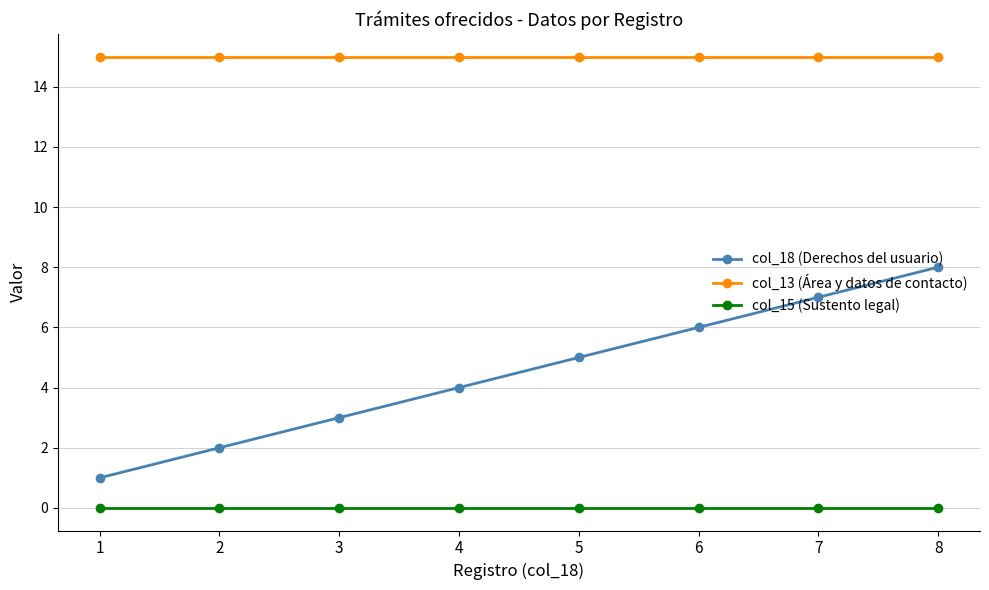

The value of col_13 (Área y datos de contacto) at 1 is 15. True or false?

True